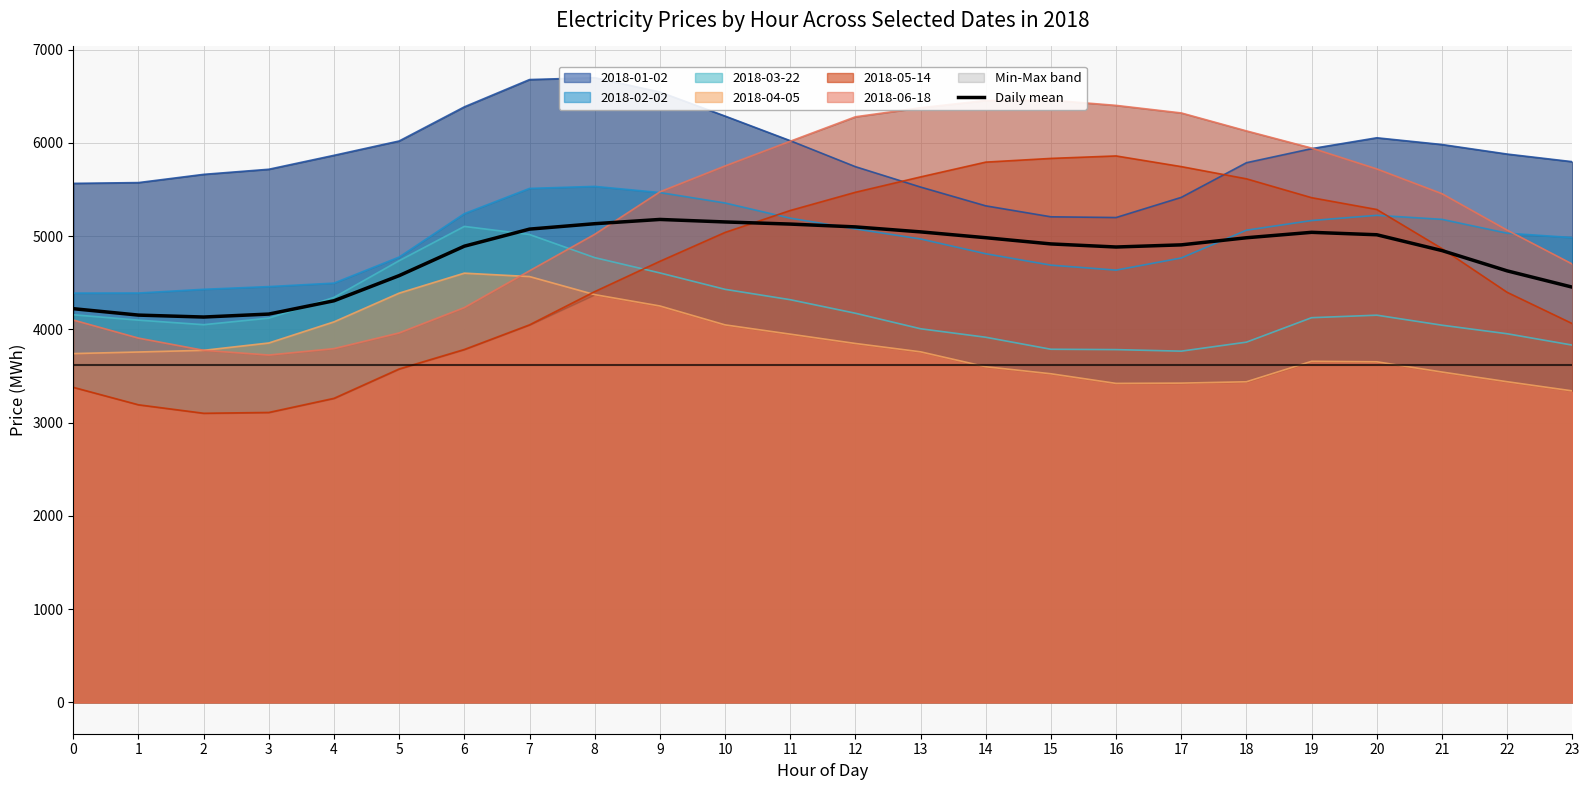

How many points are lower than both their immediate neighbors (excluding endpoints)?

2